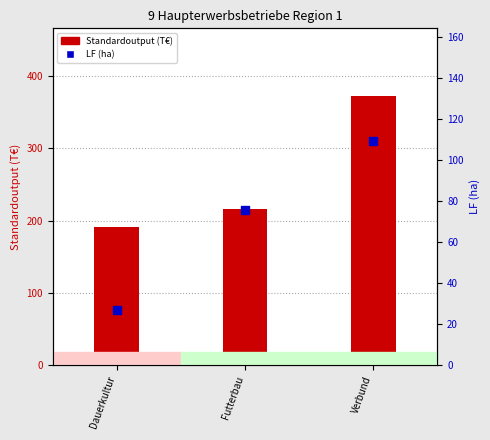

Which series reaches the maximum Y coordinate?

Standardoutput (T€)